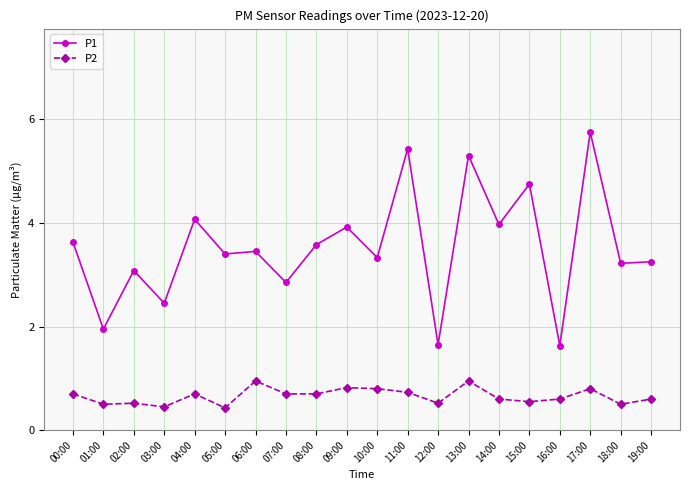

Which series has the widest spread of values?

P1